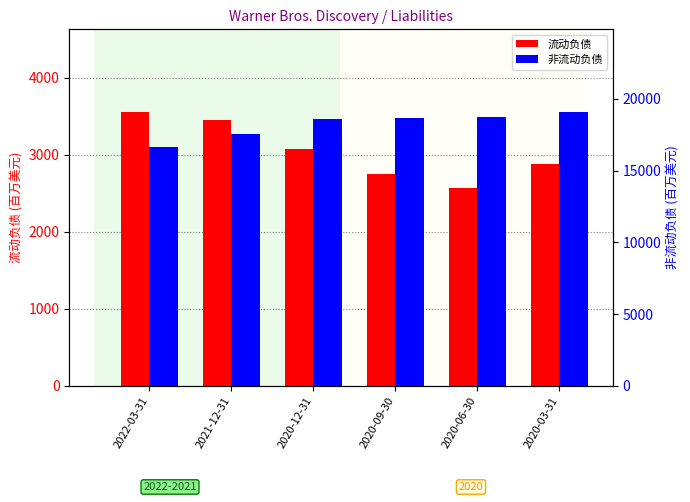

Reading left to right, transcribe all the data shown in this chart.

流动负债: 3562	3459	3082	2756	2576	2875
非流动负债: 16675	17572	18622	18642	18713	19111